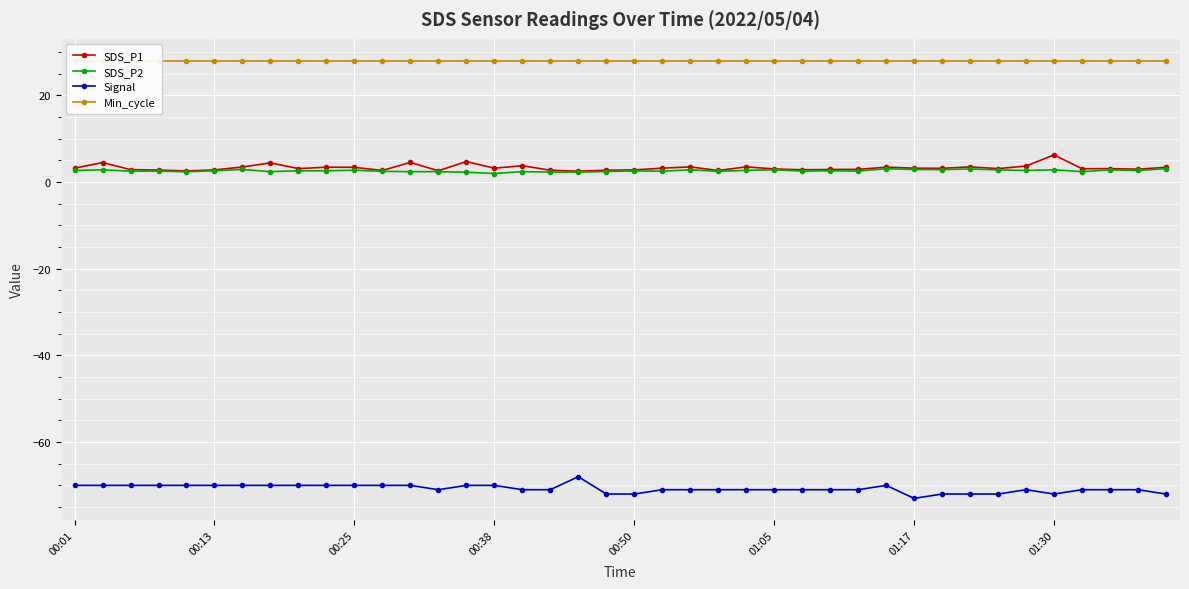

True or false: SDS_P1 and SDS_P2 intersect in this chart.

False